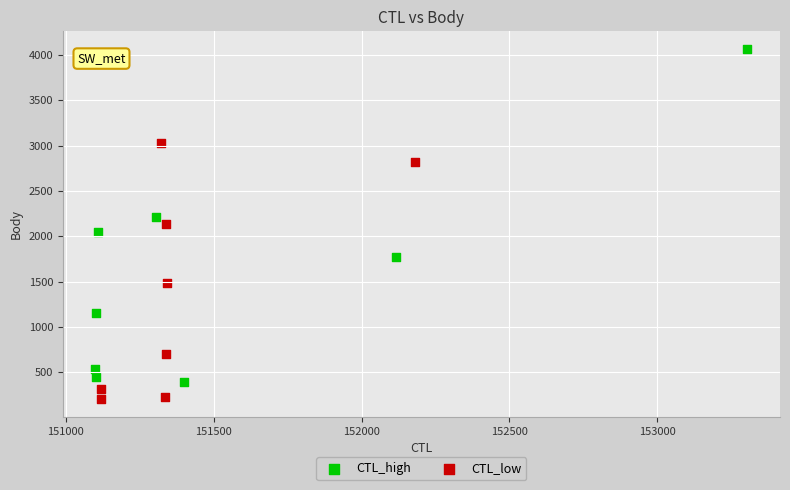

What are all the series names shown in the legend?

CTL_high, CTL_low